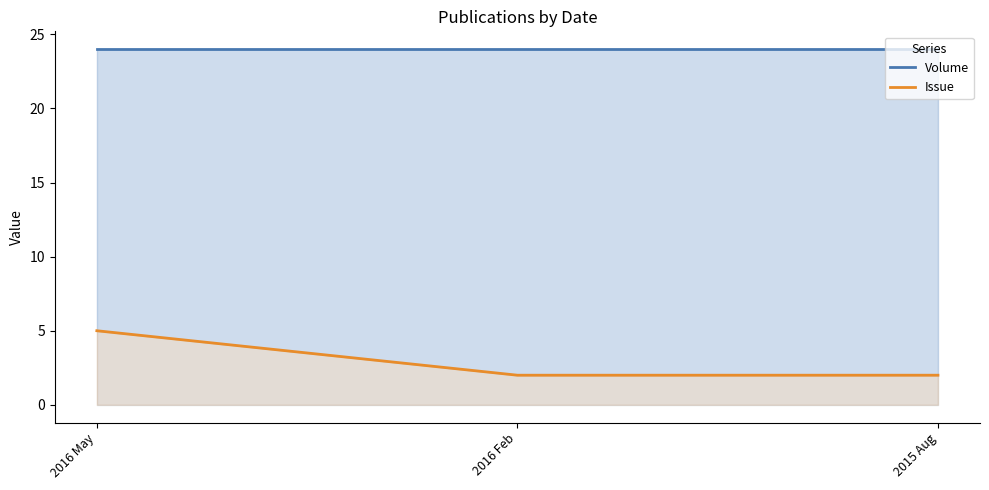

What is the average value of the Volume series?

24